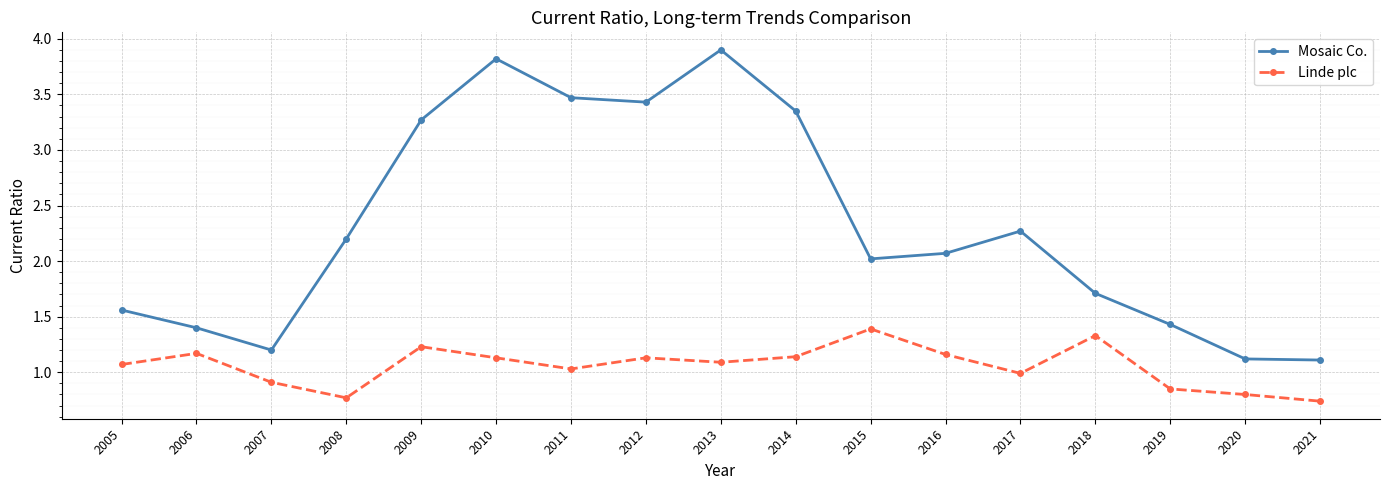

What is the value of the Mosaic Co. point at the 9th from the left?

3.9